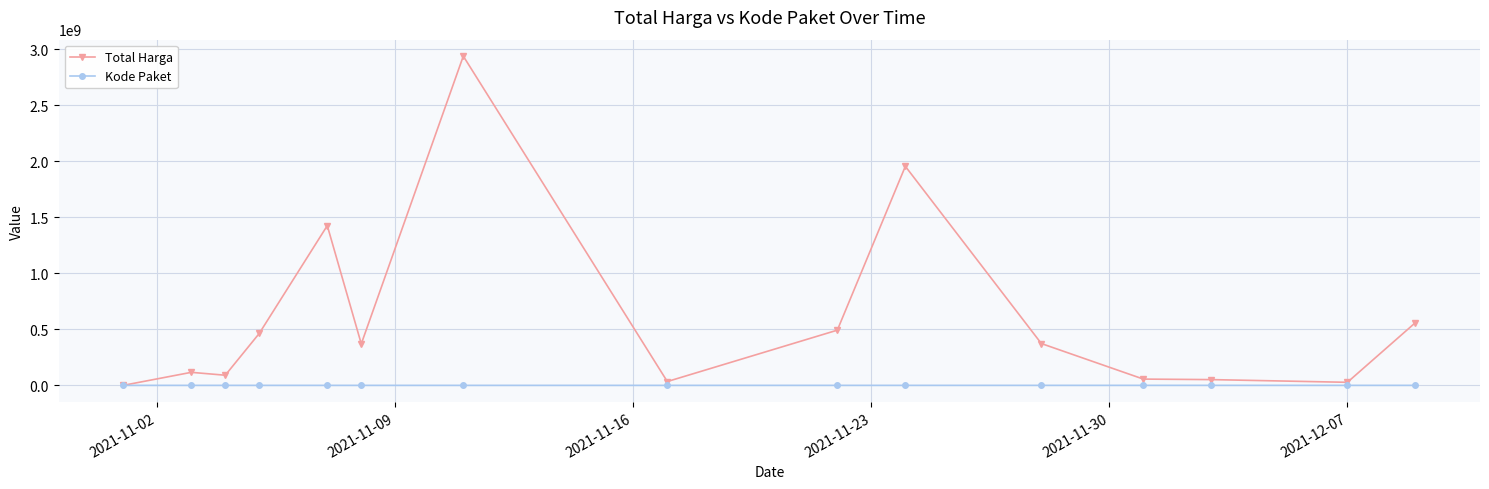

How many lines are shown in the chart?

2